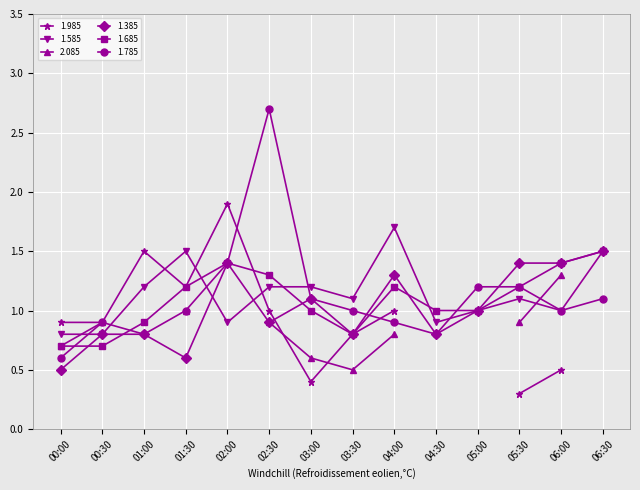

What is the label of the 14th point from the left?

06:30